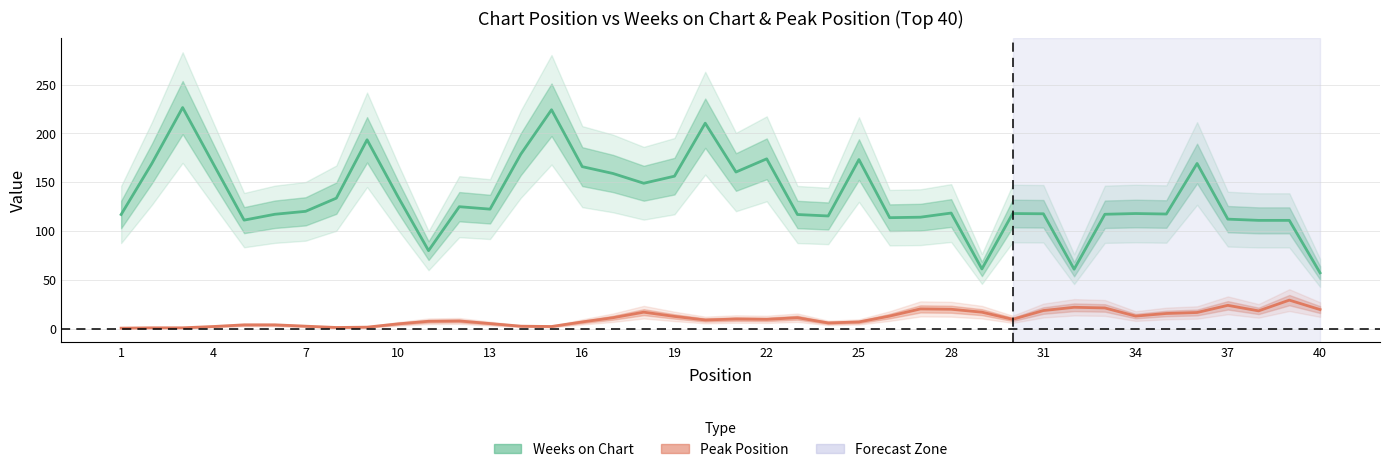

At how many categories does at least one series exceed 107?

36